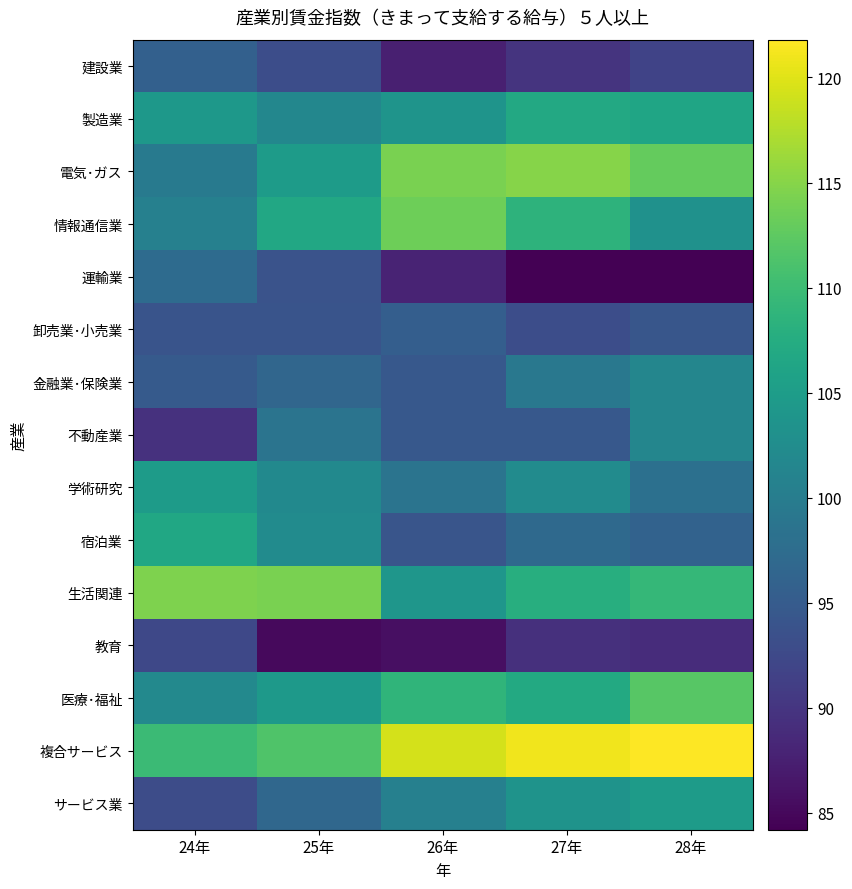

Which series has the largest total across all categories?

複合サービス